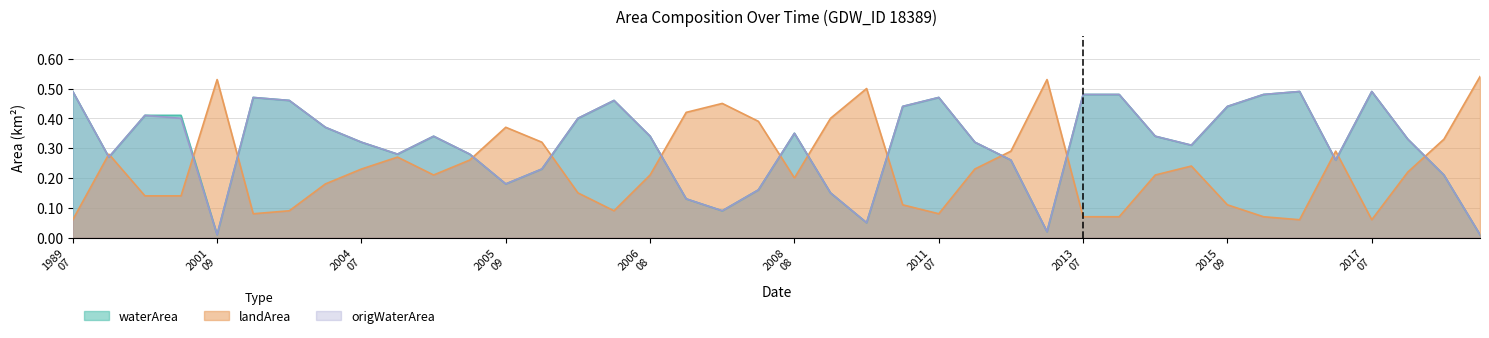

How many categories are shown in the chart?

40